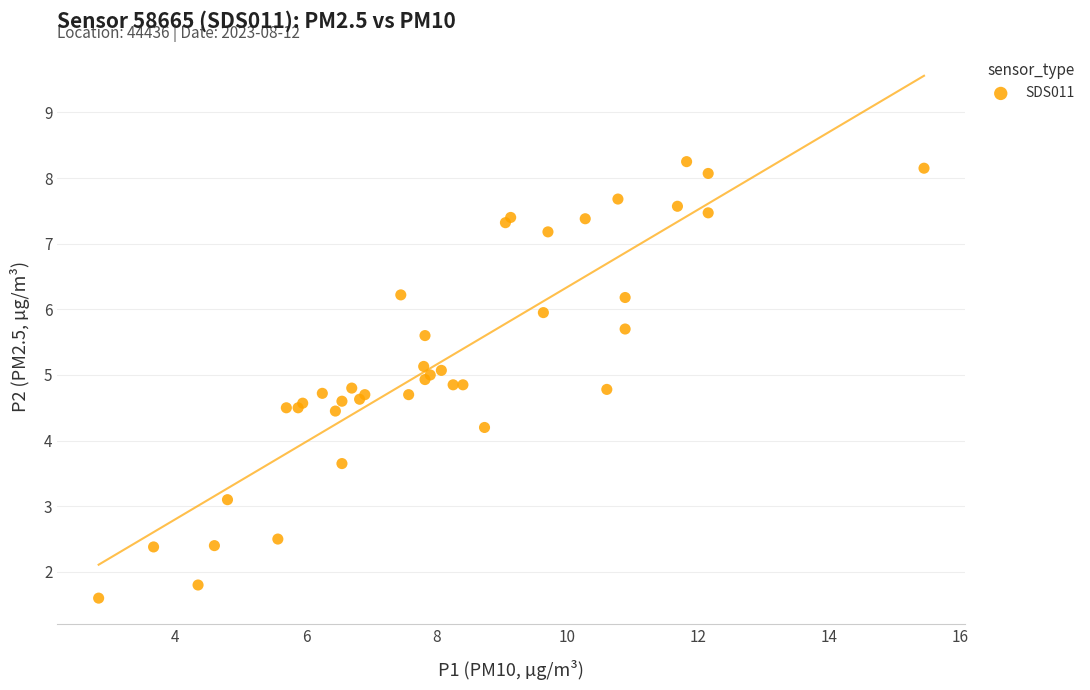

What Y value in the scatter plot is closest to 4?

4.2